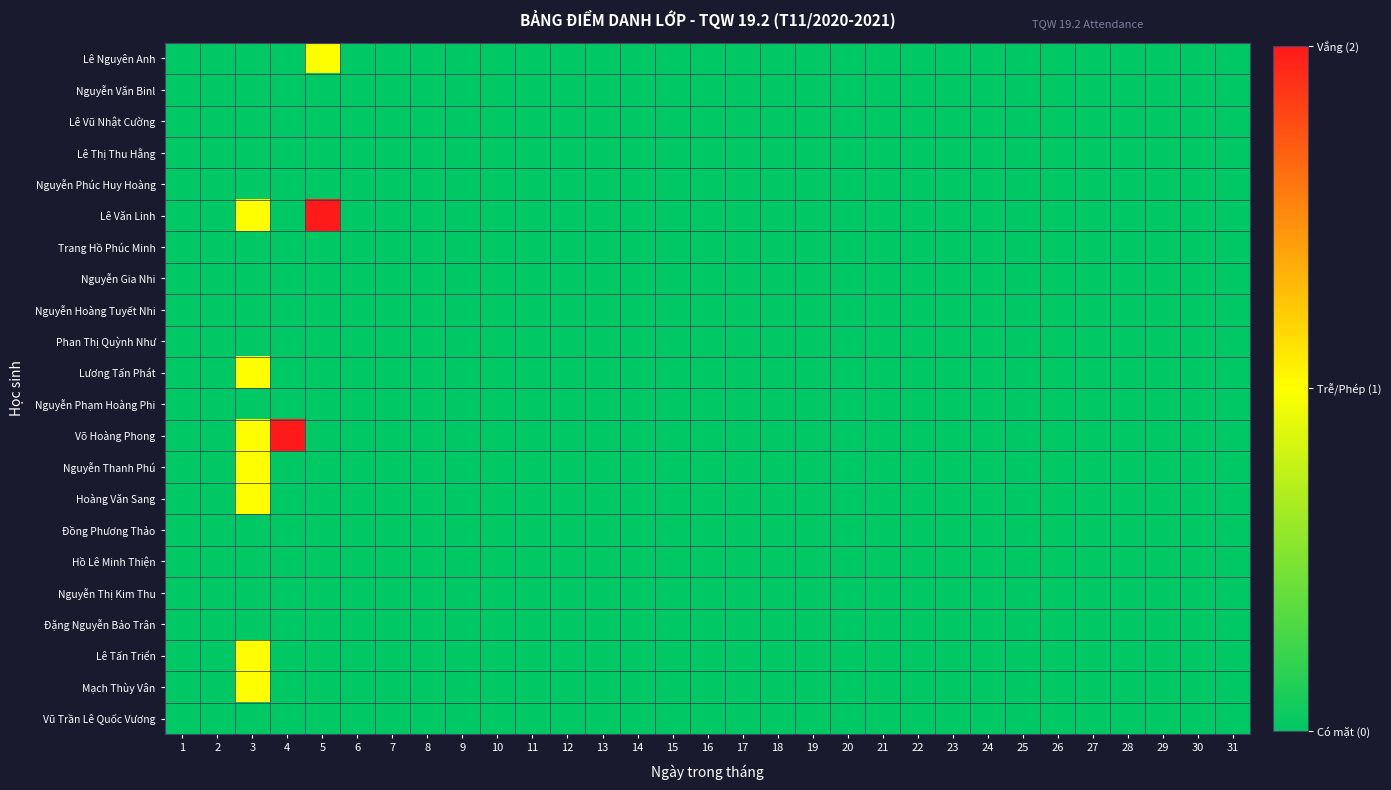

At how many categories does at least one series exceed 0?

3